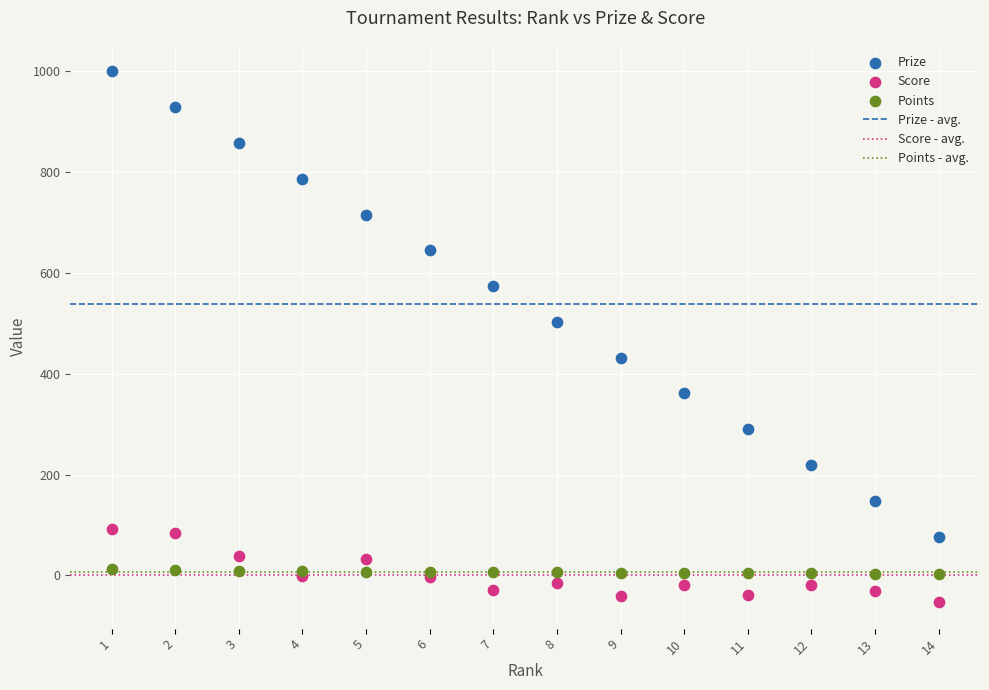

Which series has the largest Y range (max minus min)?

Prize